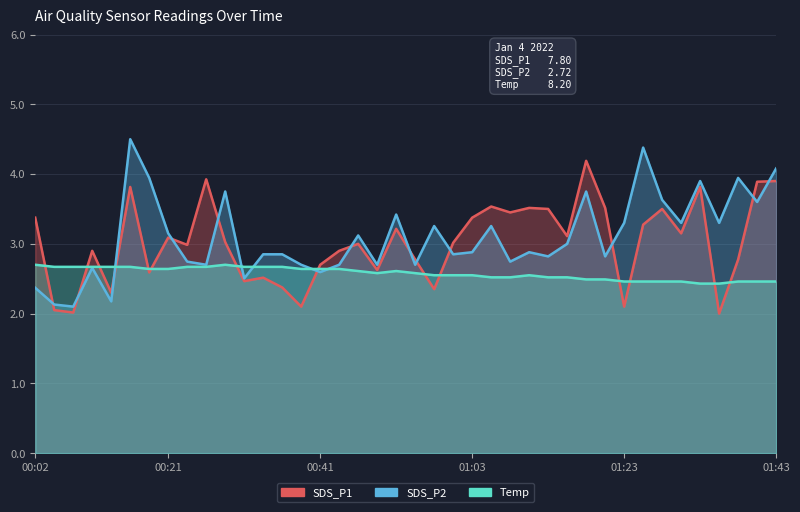

What are all the series names shown in the legend?

SDS_P1, SDS_P2, Temp